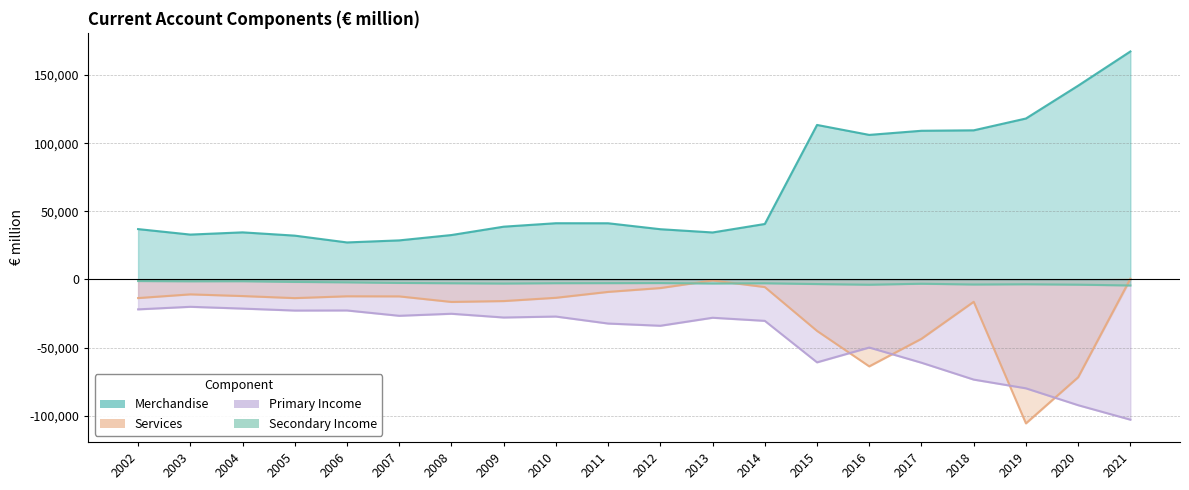

The Services series shows -71715 at 2020. True or false?

True